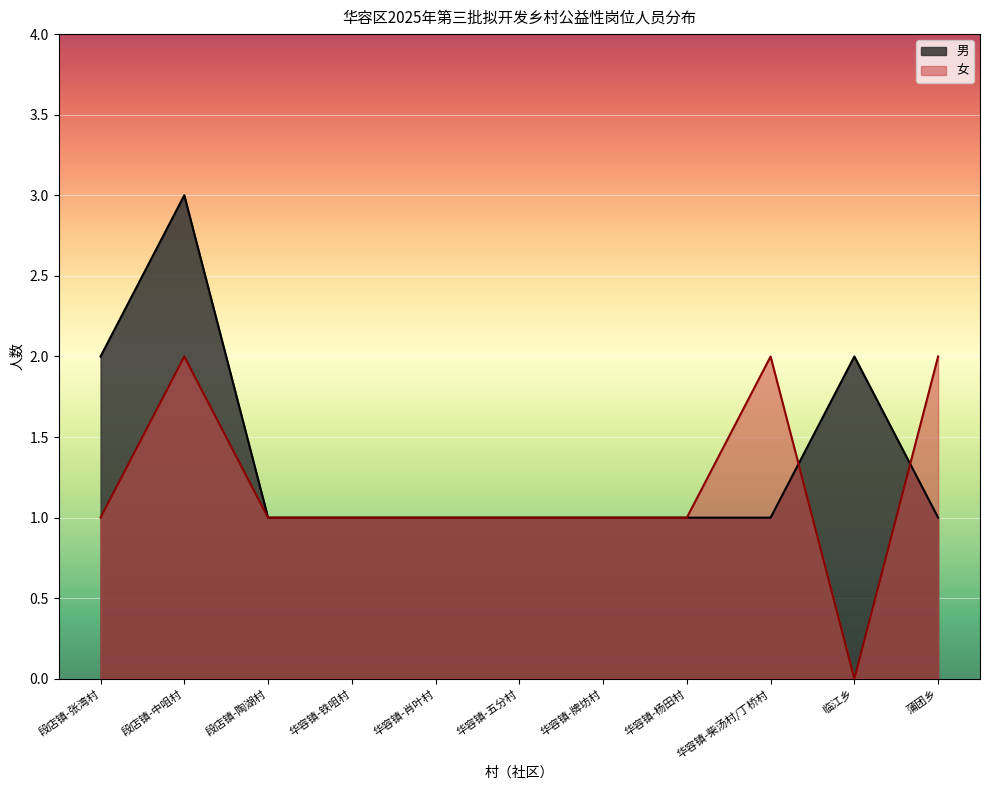

How many data points in 男 are above 1?

3